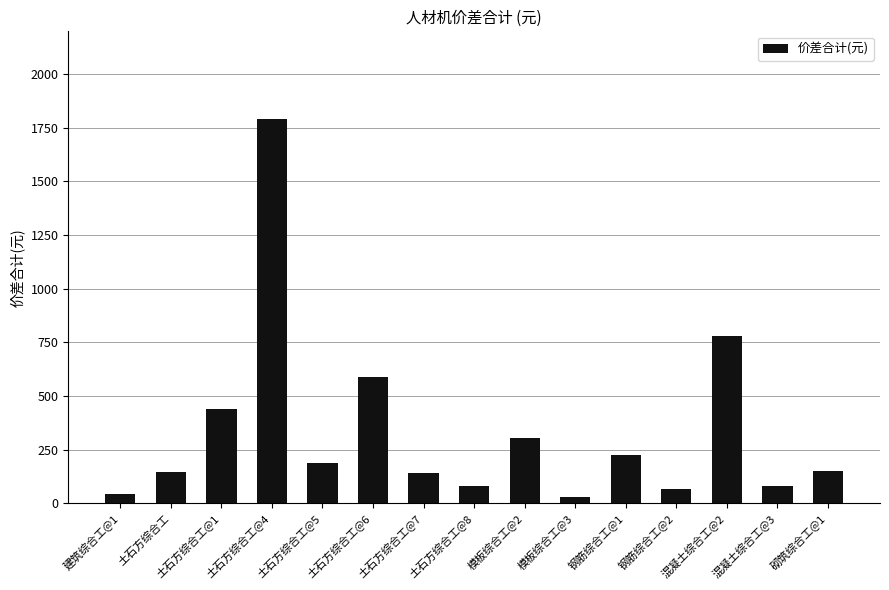

What is the average value?

336.3